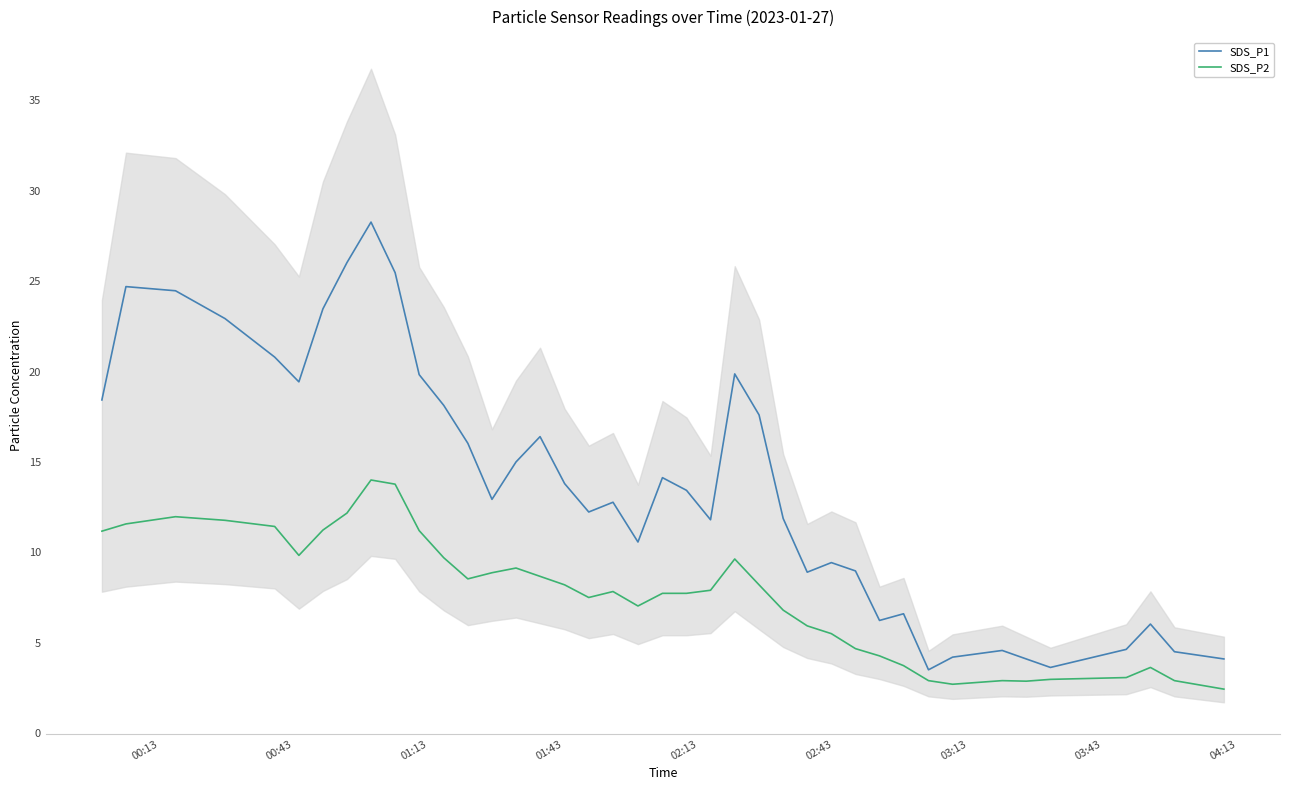

True or false: SDS_P2 has more than 2 points higher than both neighbors.

True